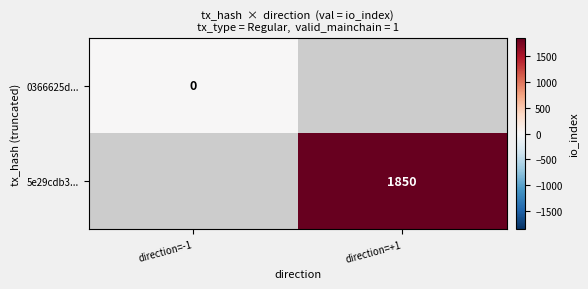

The 5e29cdb3... series shows 795 at direction=+1. True or false?

False